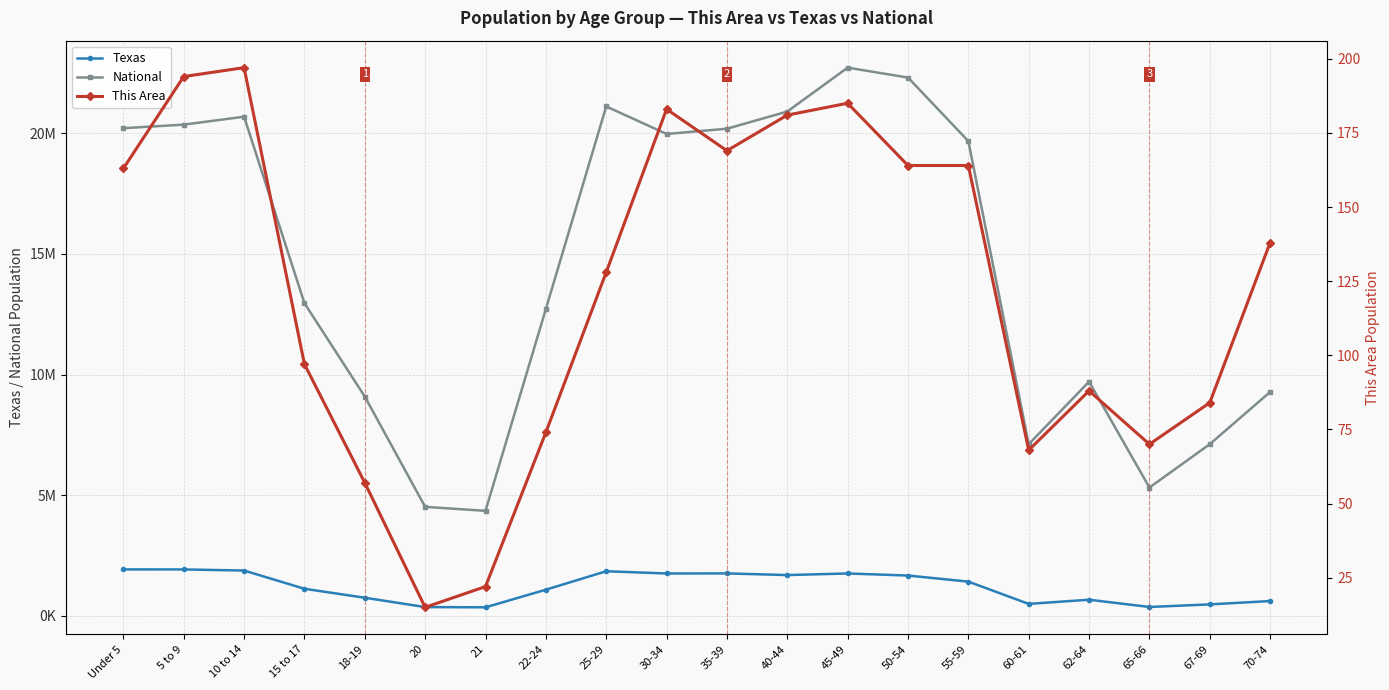

Rank the categories by Texas value from highest to lowest.

Under 5, 5 to 9, 10 to 14, 25-29, 35-39, 45-49, 30-34, 40-44, 50-54, 55-59, 15 to 17, 22-24, 18-19, 62-64, 70-74, 60-61, 67-69, 65-66, 20, 21